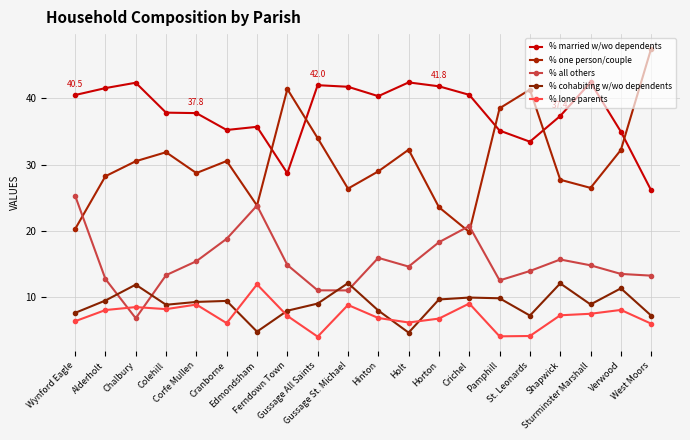

True or false: % married w/wo dependents and % all others cross at least once.

False